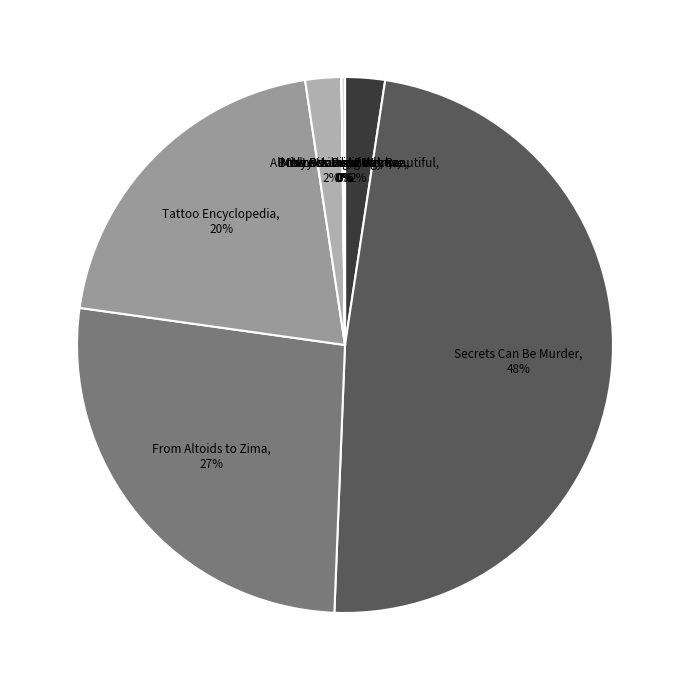

What is the largest slice in the pie chart?

Secrets Can Be Murder